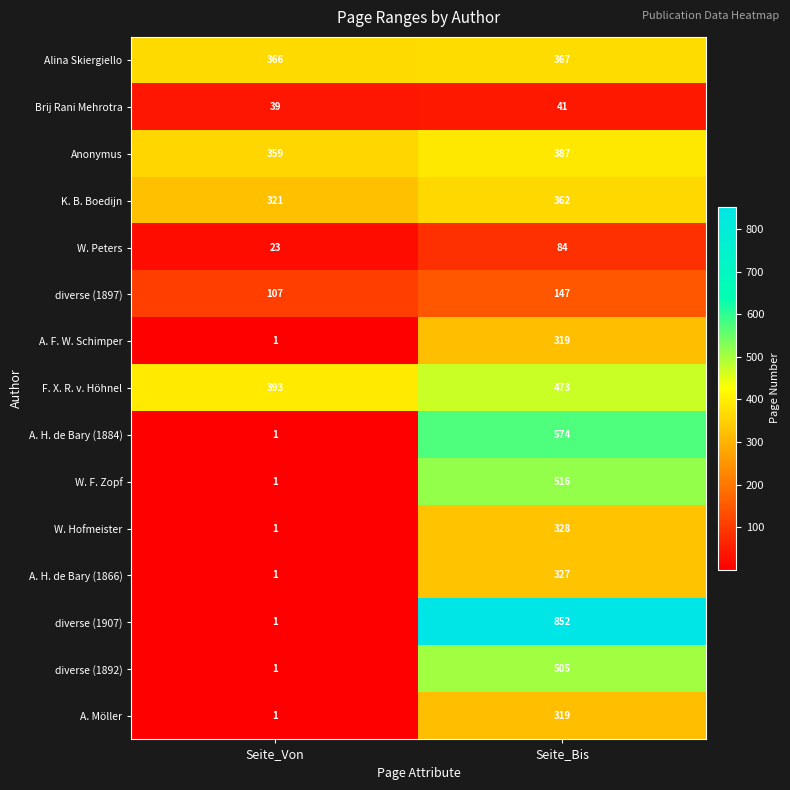

The value of K. B. Boedijn at Seite_Von is 321. True or false?

True